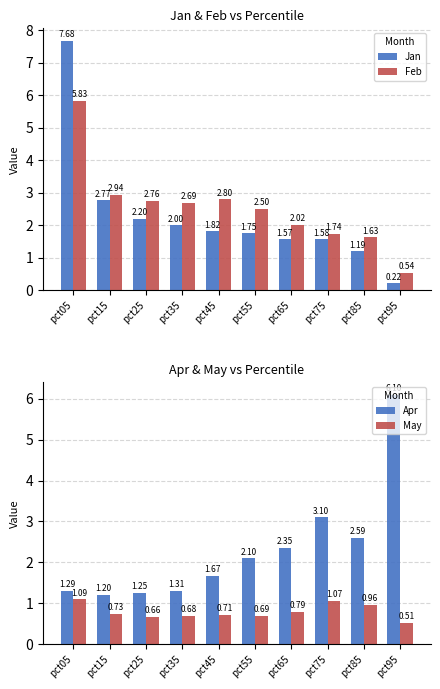

Which series has the largest total across all categories?

Feb